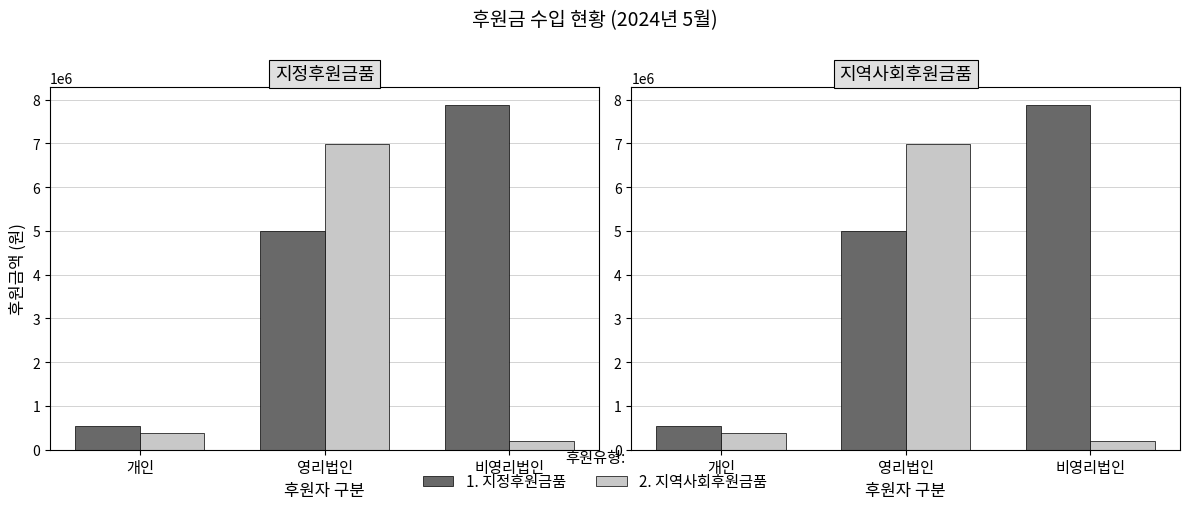

At which label is 지정후원금품 closest to 4218500?

영리법인